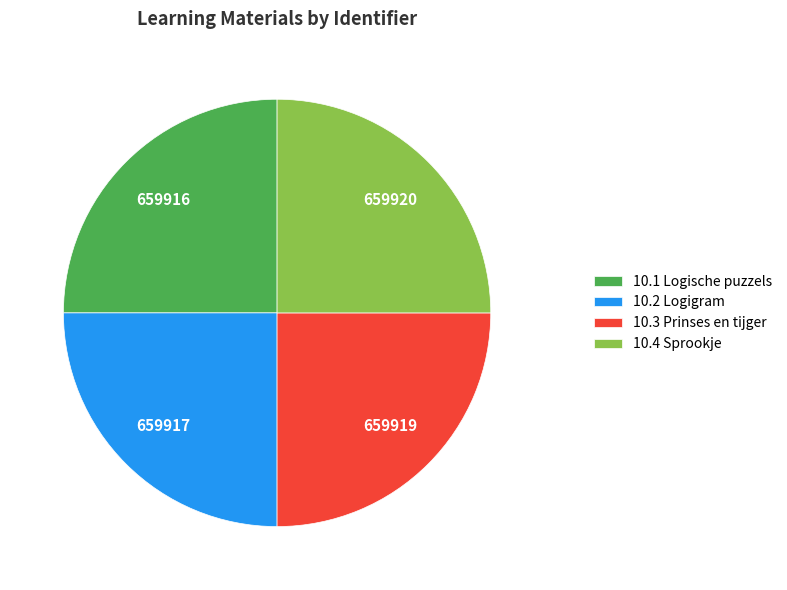

True or false: 10.4 Sprookje accounts for 18% of the total.

False